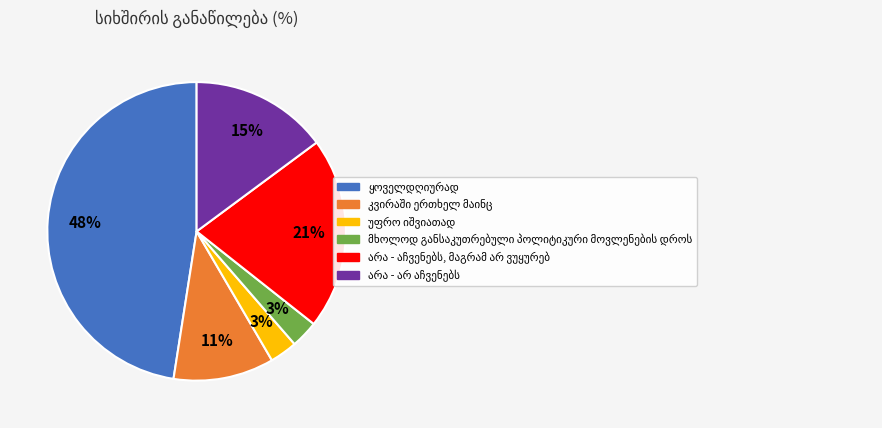

To the nearest percent, what is the difference between the largest and smallest slice percentages?

45%